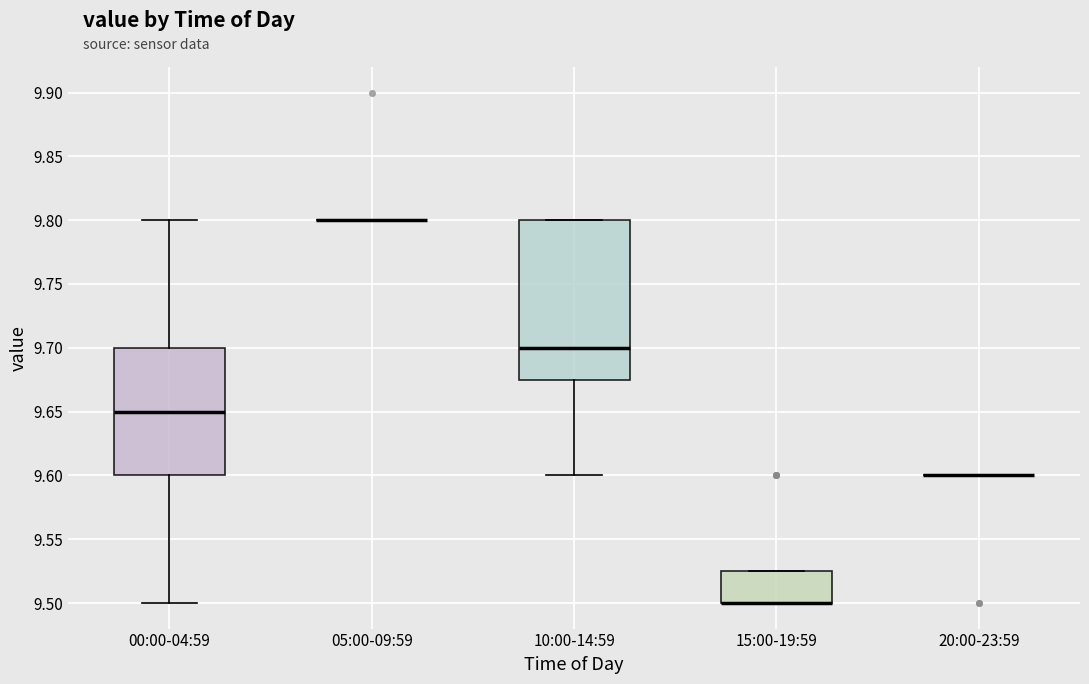

Reading left to right, read every box against the y-axis: the position of its median line, the range the box covers, and the ends of its whiskers. The values are not printed on the chart, so give them approximately, as read against the axis.

00:00-04:59: median 9.650, box 9.600 to 9.700, whiskers 9.500 to 9.800
05:00-09:59: box collapsed to a line at 9.800, whiskers 9.800 to 9.800
10:00-14:59: median 9.700, box 9.675 to 9.800, whiskers 9.600 to 9.800
15:00-19:59: median 9.500 (drawn on the box's lower edge), box 9.500 to 9.525, whiskers 9.500 to 9.525
20:00-23:59: box collapsed to a line at 9.600, whiskers 9.600 to 9.600